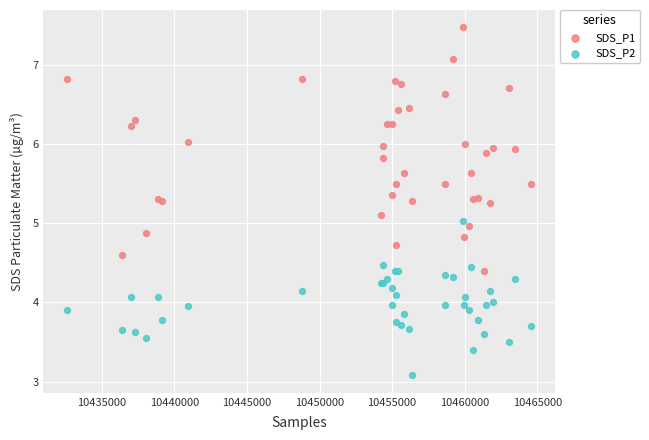

Which series has the largest Y range (max minus min)?

SDS_P1